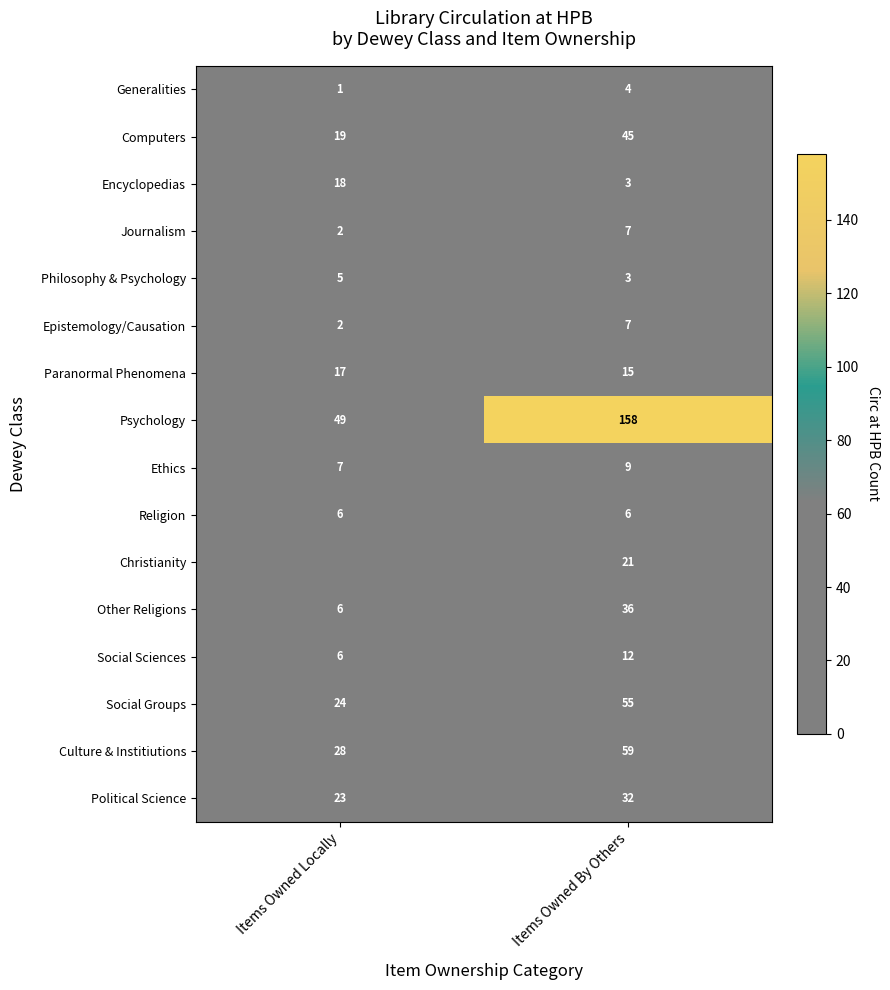

The Psychology series shows 75 at Items Owned By Others. True or false?

False